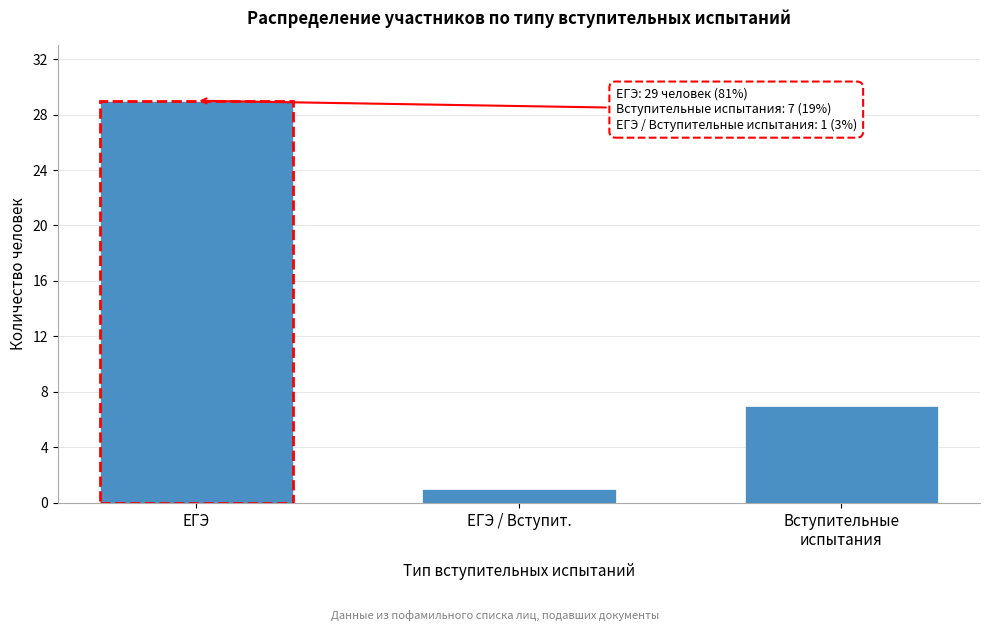

Reading left to right, transcribe all the data shown in this chart.

29	1	7